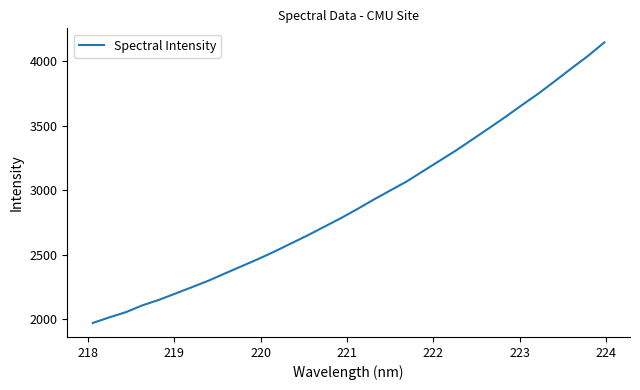

What is the smallest value displayed?

1973.2